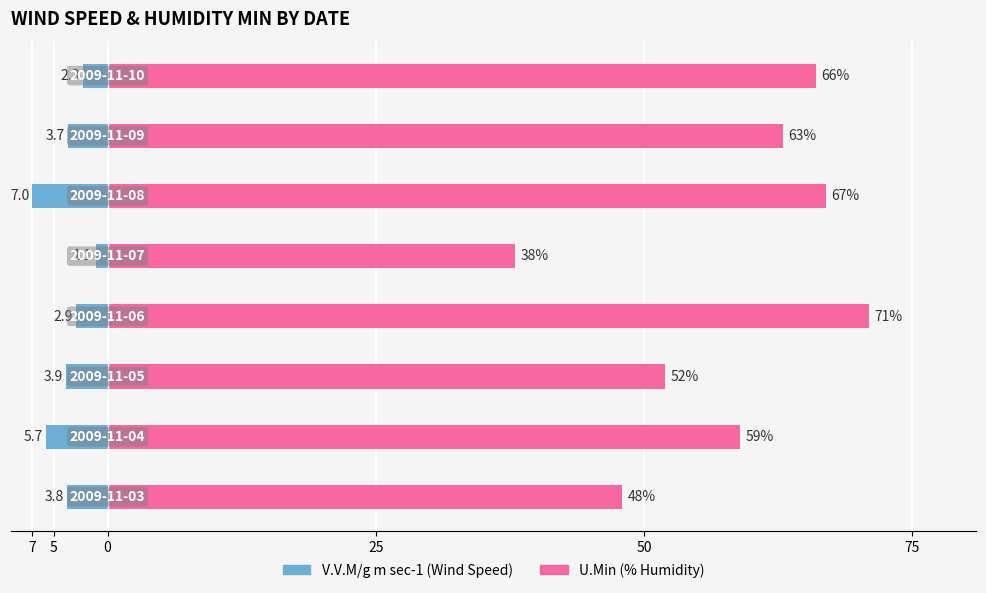

Which series has the largest total across all categories?

U.Min (%)